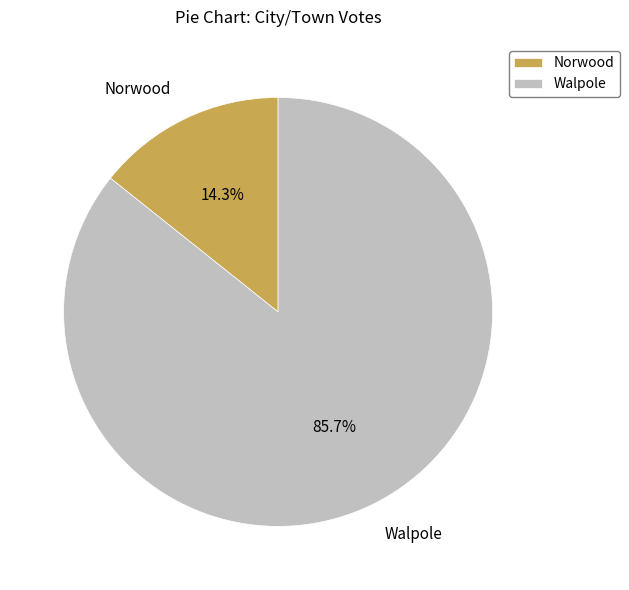

Is the sum of Walpole and Norwood greater than half?

Yes